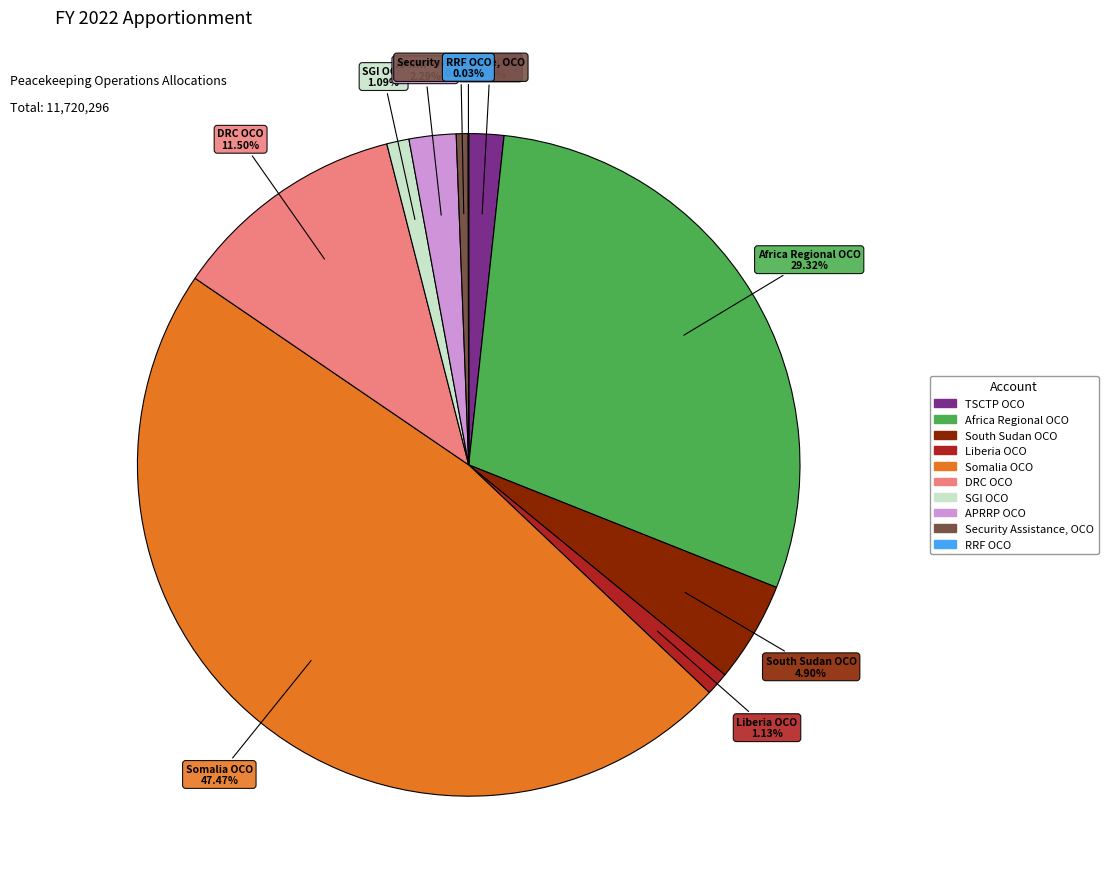

Does any single category account for the majority?

No